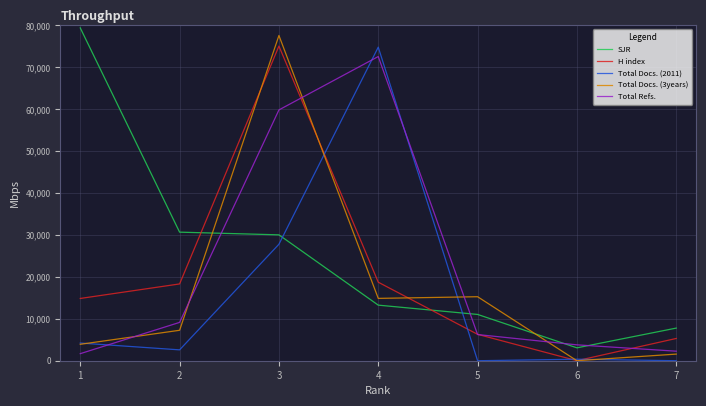

Reading left to right, what are all the values shown in this chart?

SJR: 1=79.4	2=30.7	3=30.0	4=13.3	5=11.0	6=3.1	7=7.8
H index: 1=14.9	2=18.3	3=75.1	4=18.7	5=6.3	6=0.0	7=5.3
Total Docs. (2011): 1=4.2	2=2.6	3=27.8	4=74.8	5=0.0	6=0.4	7=0.0
Total Docs. (3years): 1=3.9	2=7.3	3=77.6	4=14.9	5=15.3	6=0.0	7=1.6
Total Refs.: 1=1.7	2=9.1	3=59.8	4=72.6	5=6.2	6=3.8	7=2.3